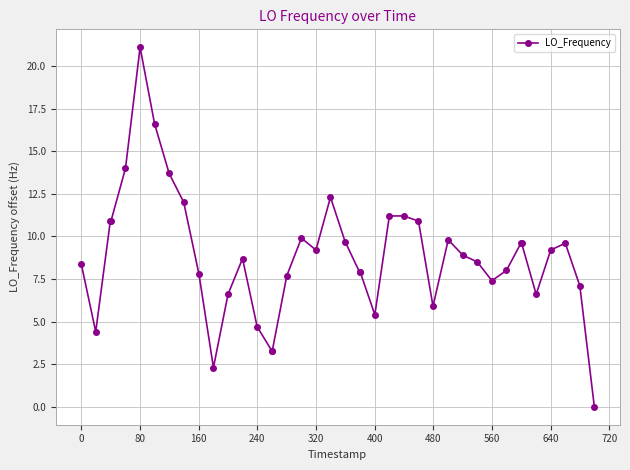

True or false: the data has more than 2 interior local peaks.

True